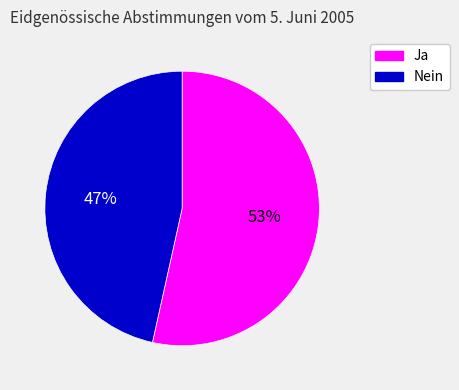

What is the largest slice in the pie chart?

Ja